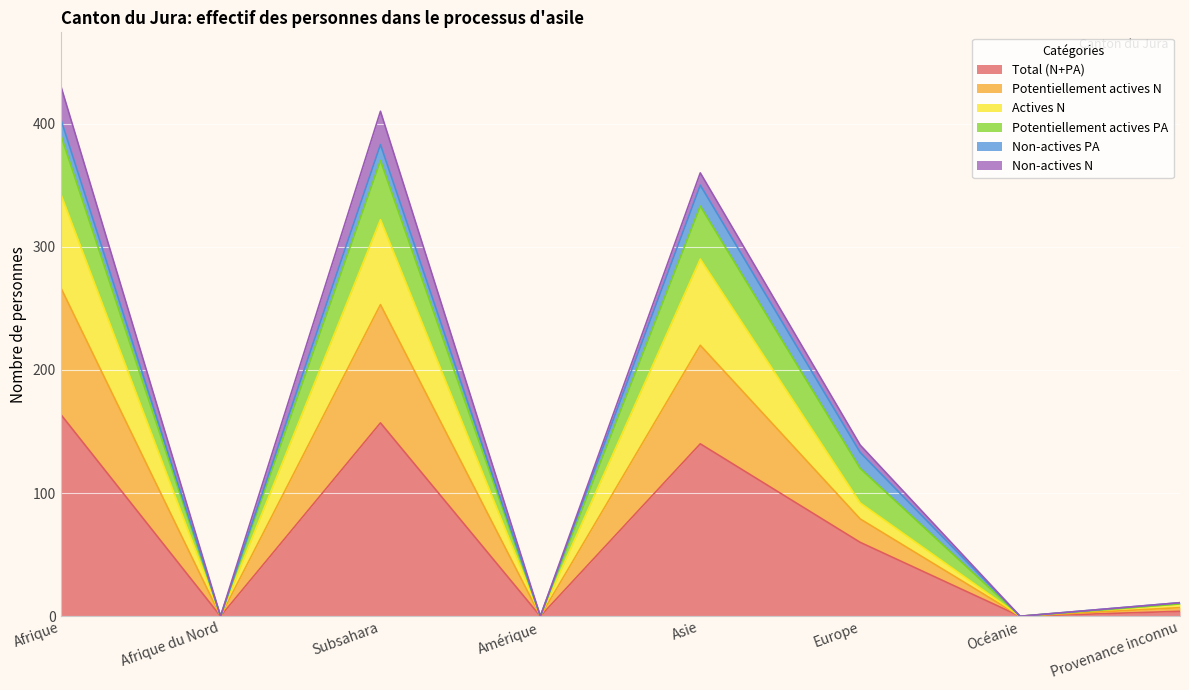

Is it true that Total (N+PA) equals 249 at Subsahara?

False